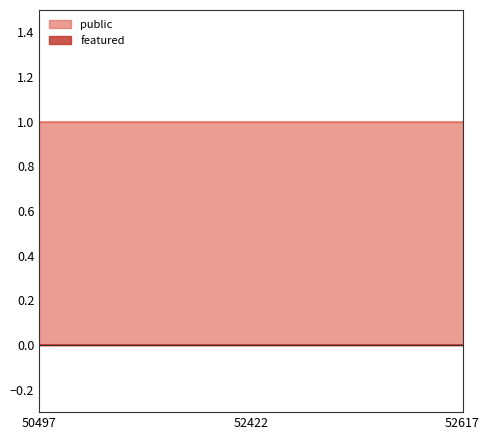

How many lines are shown in the chart?

2